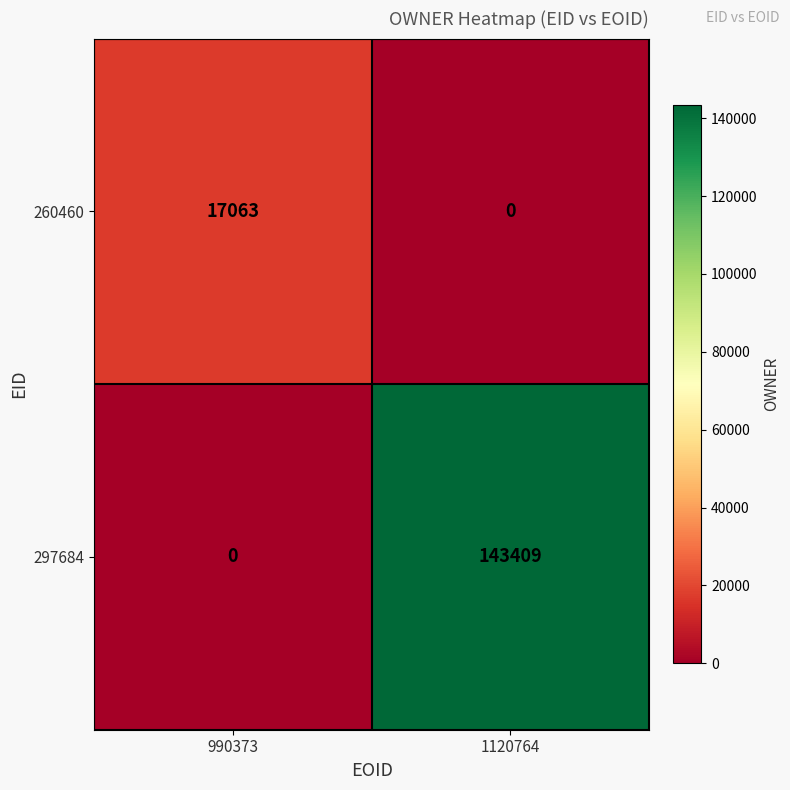

Rank the categories by 260460 value from highest to lowest.

990373, 1120764